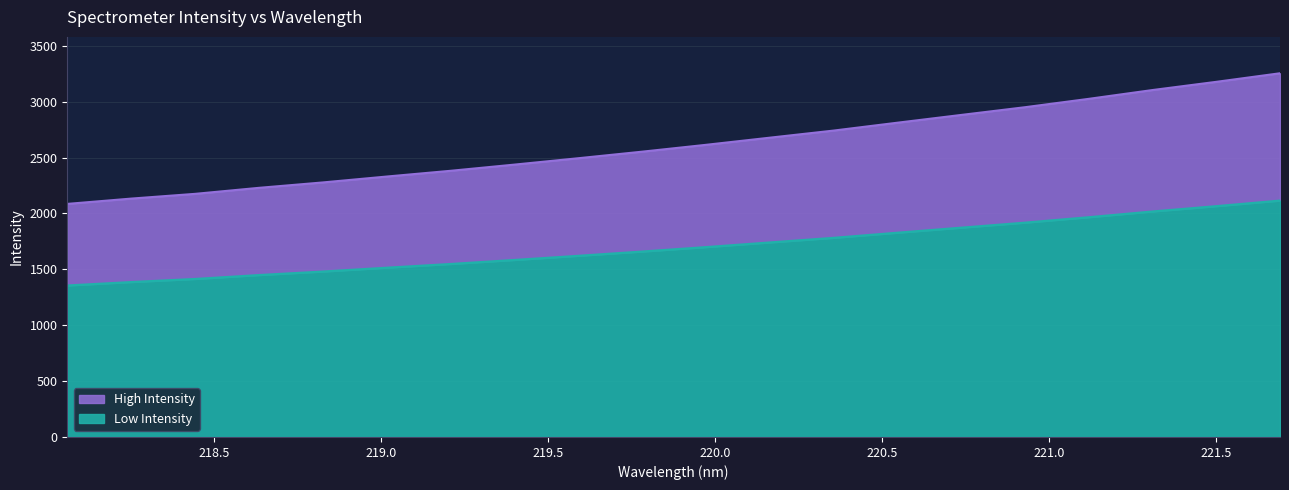

Approximately how many times larger is the value at 218.442 compared to 218.6332?

1.0